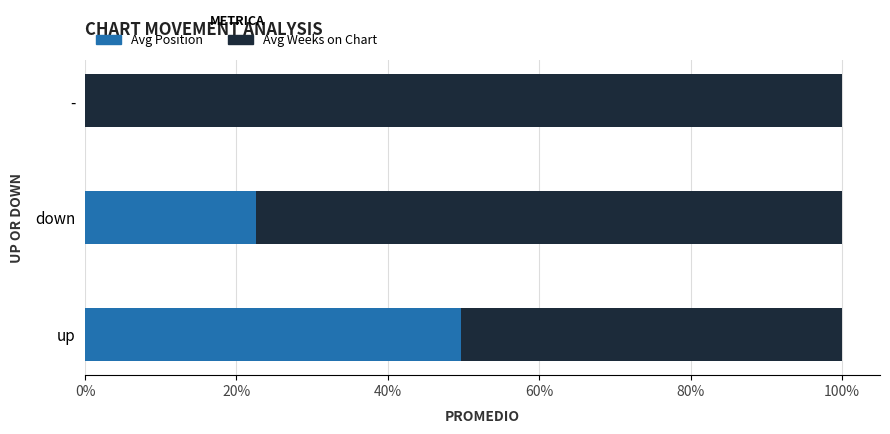

What is the total value across all series at down?

100.0